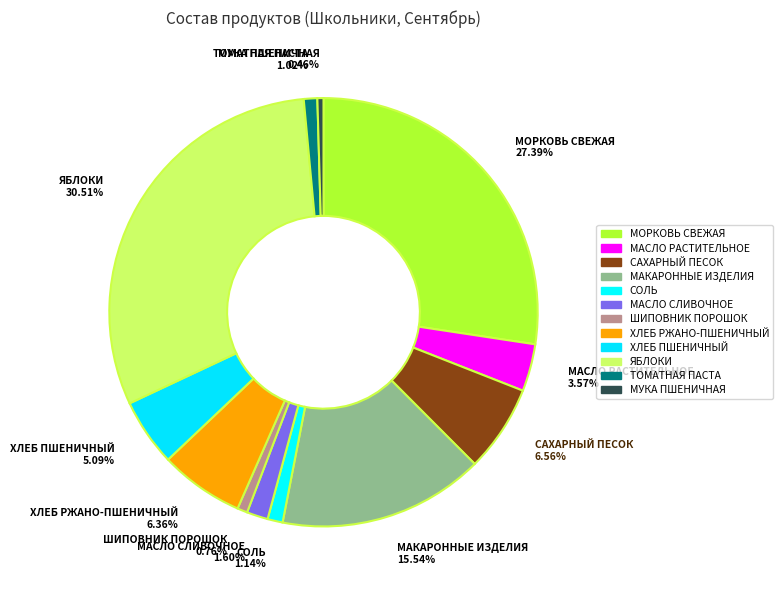

Count the number of slices in the pie.

12